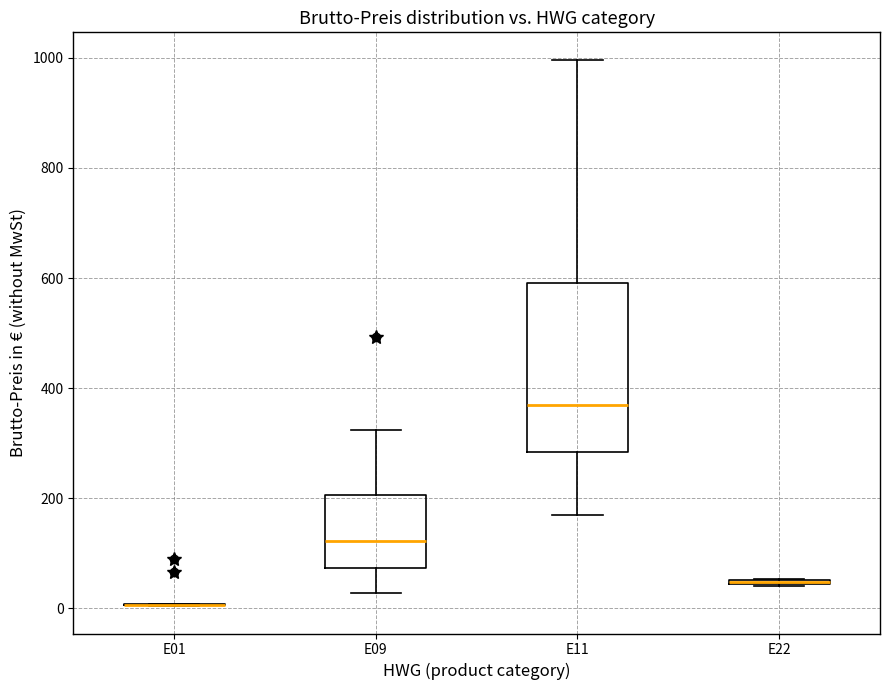

Which box is the tallest, from its lower edge to its upper edge?

E11